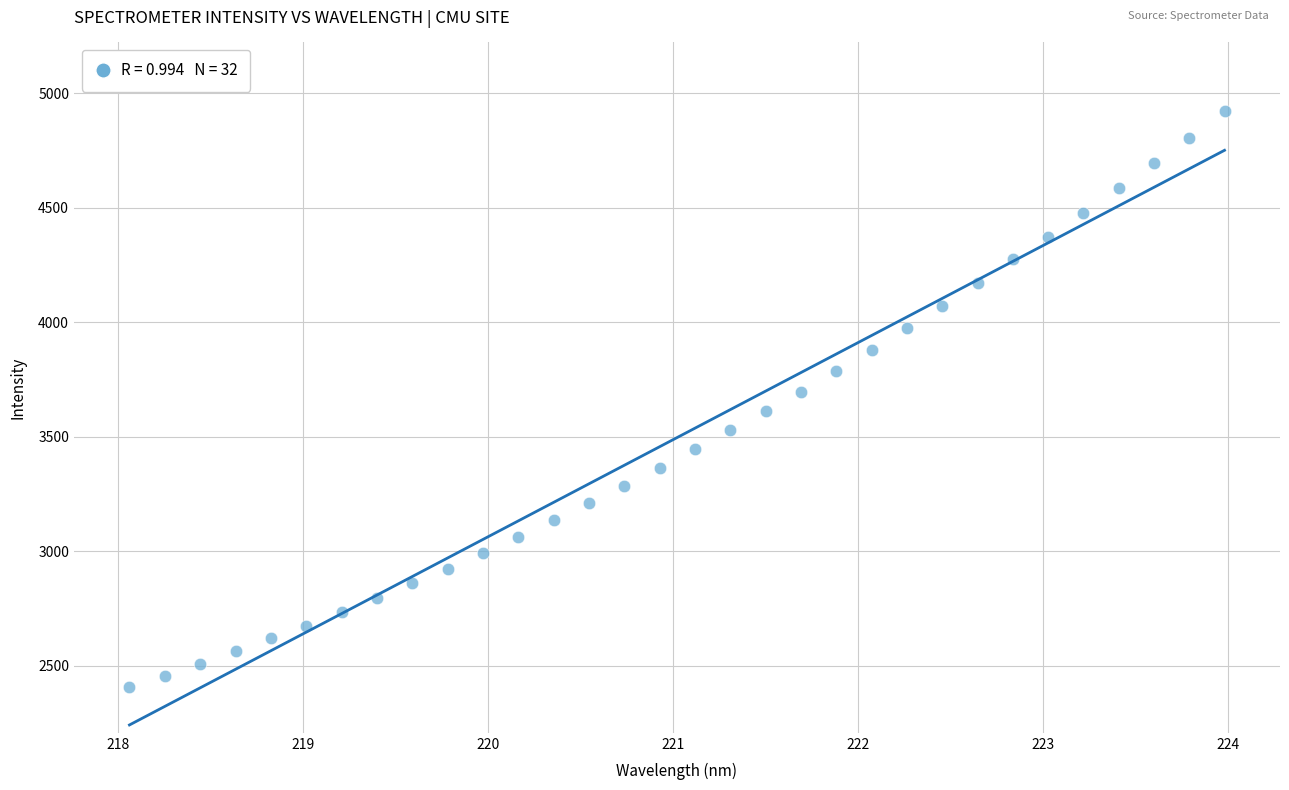

What is the range of Y values (max minus min)?

2516.4